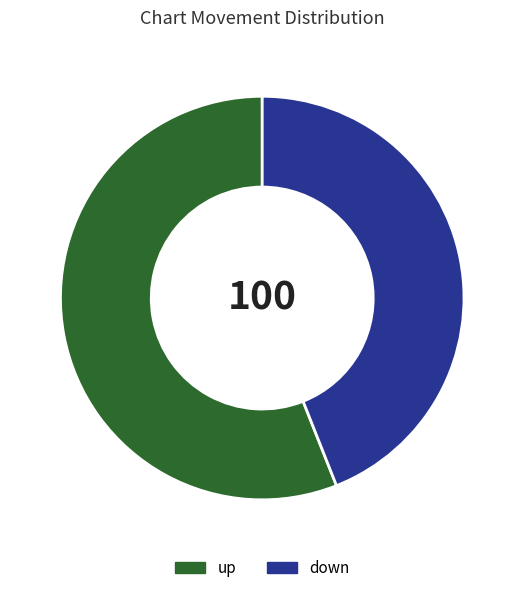

What is the ratio of the value at down to the value at up?

0.8